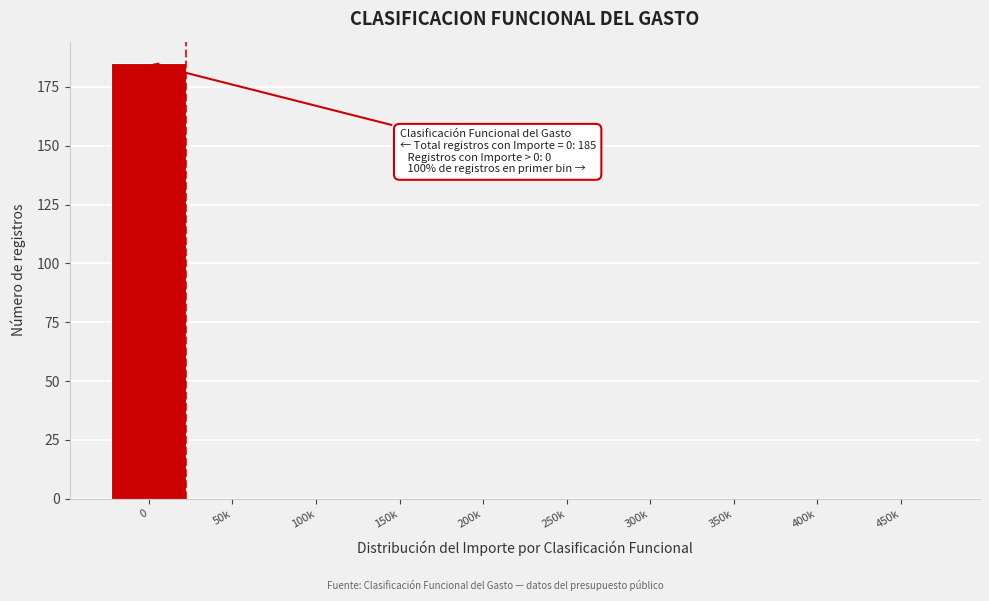

Reading left to right, transcribe all the data shown in this chart.

0=185	50k=0	100k=0	150k=0	200k=0	250k=0	300k=0	350k=0	400k=0	450k=0